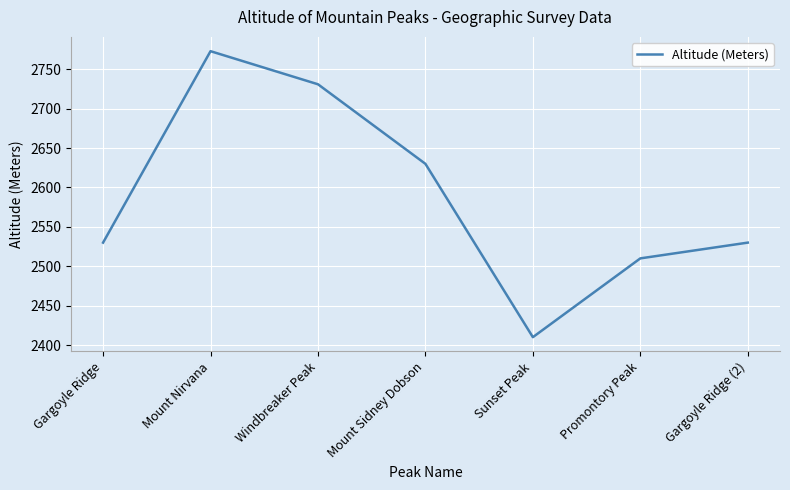

Does the chart display data point markers on the line(s)?

No